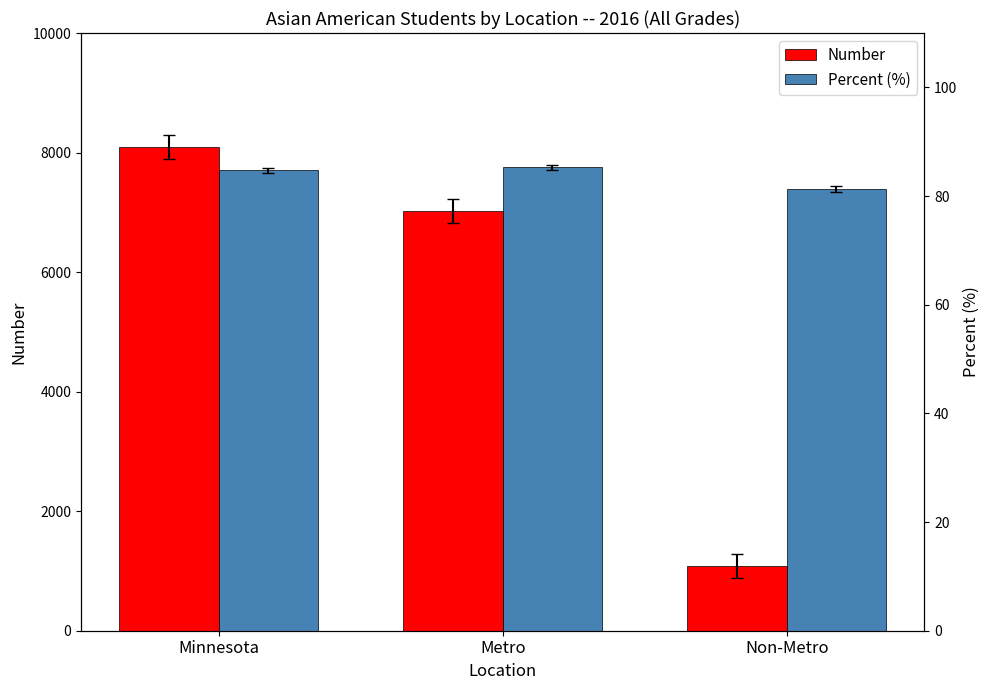

Which series changed the most between Minnesota and Non-Metro?

Number